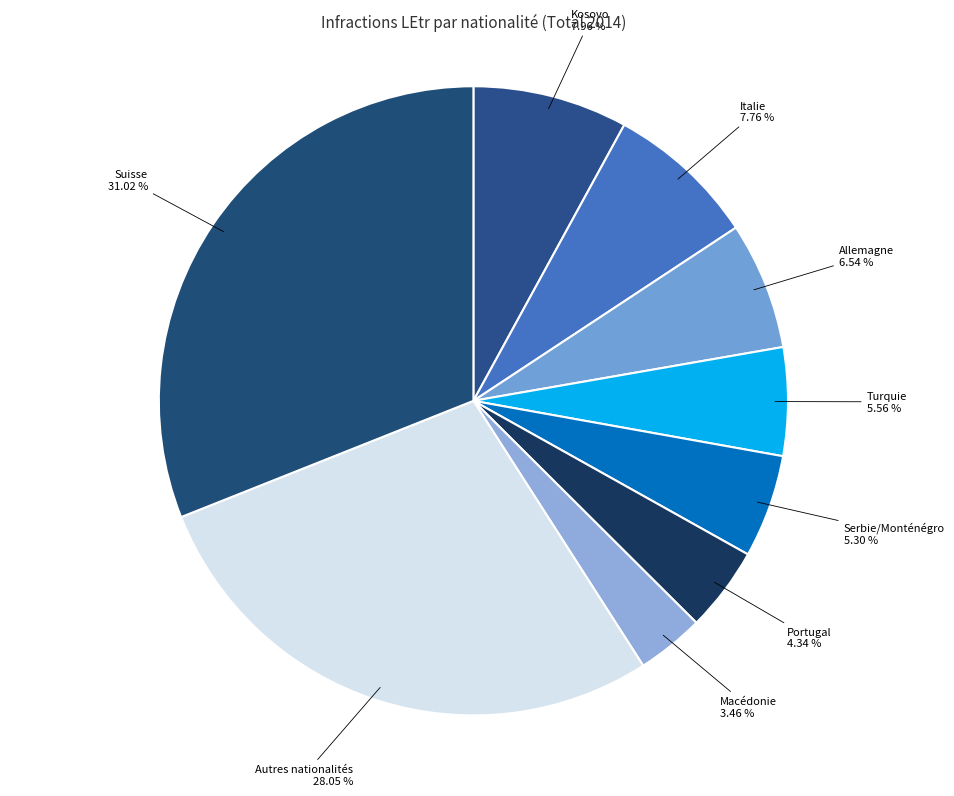

Count the number of slices in the pie.

9